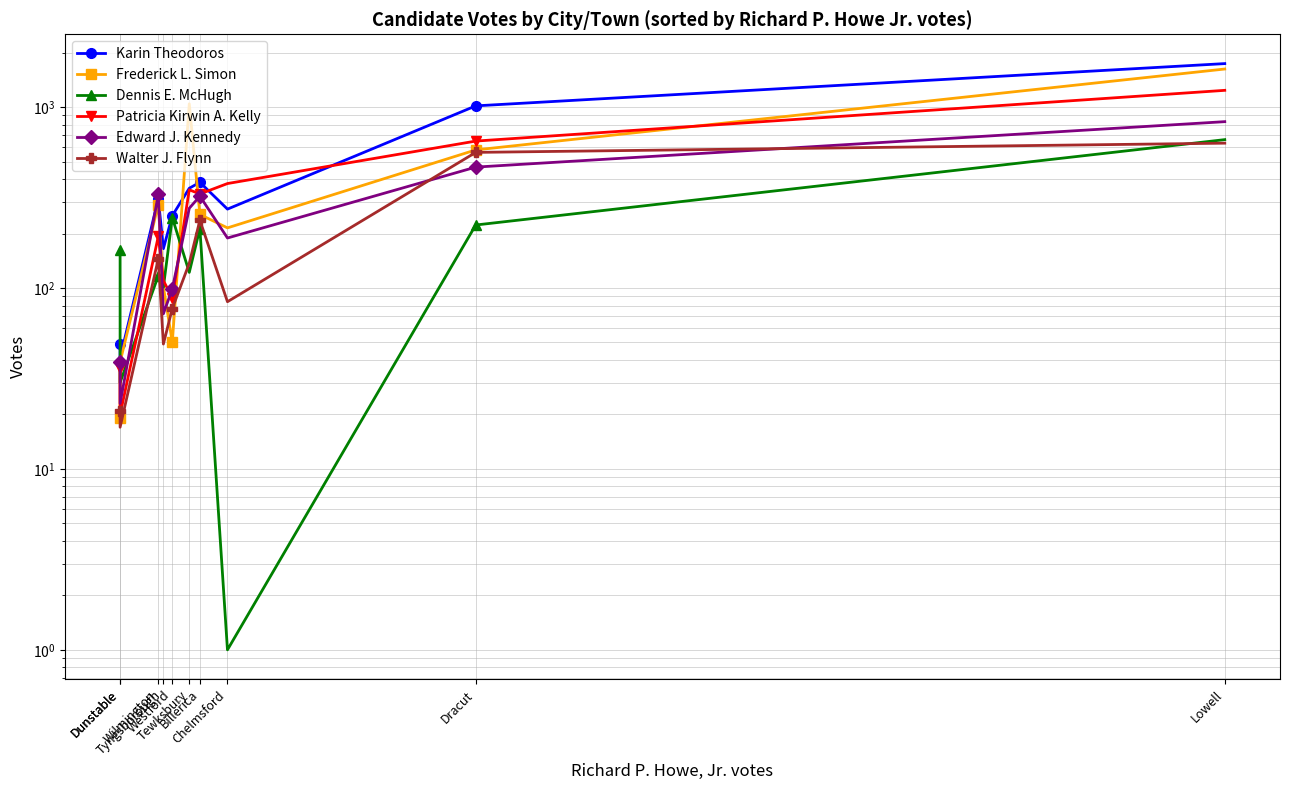

Reading left to right, list all the values displayed in this chart.

Karin Theodoros: 49	41	312	165	251	356	384	273	1016	1740
Frederick L. Simon: 19	39	289	102	50	1043	255	215	580	1624
Dennis E. McHugh: 162	30	117	101	245	122	213	1	223	661
Patricia Kirwin A. Kelly: 36	20	193	110	88	349	331	378	649	1238
Edward J. Kennedy: 39	23	329	72	99	276	322	189	466	831
Walter J. Flynn: 21	17	145	49	77	137	237	84	562	632